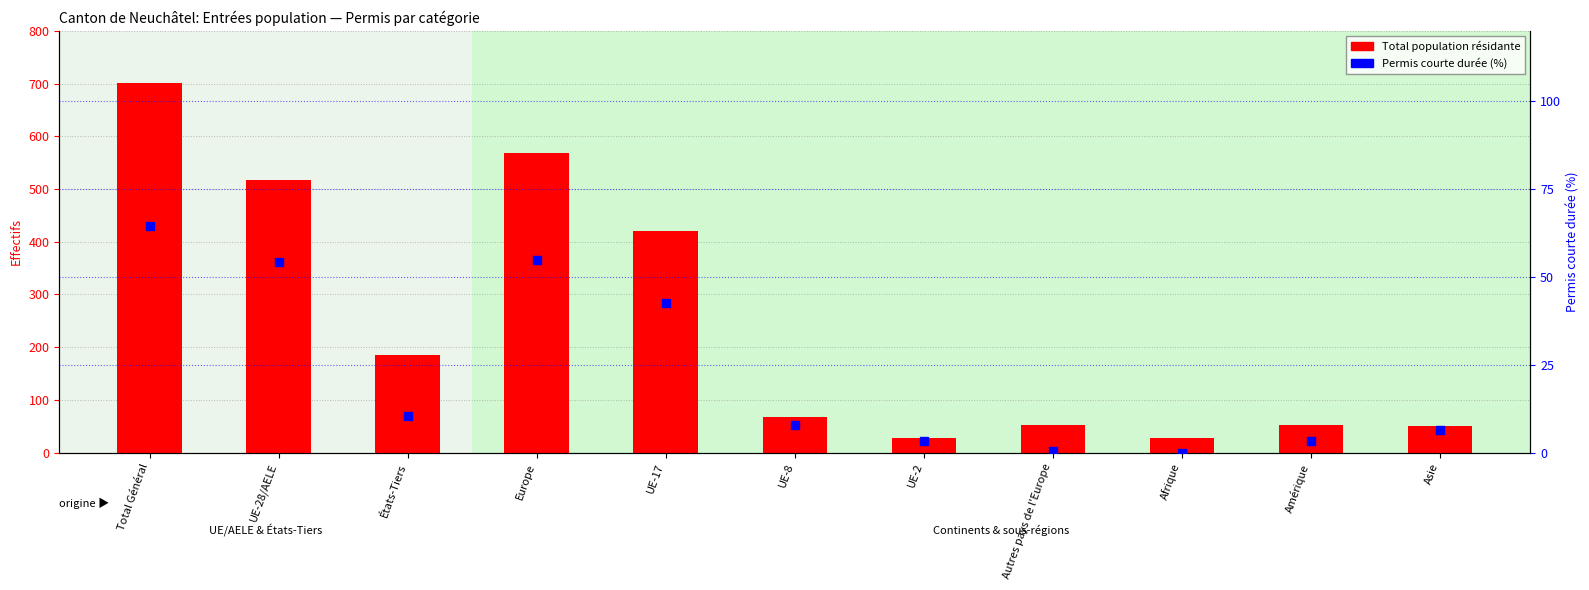

At how many categories does at least one series exceed 460?

3